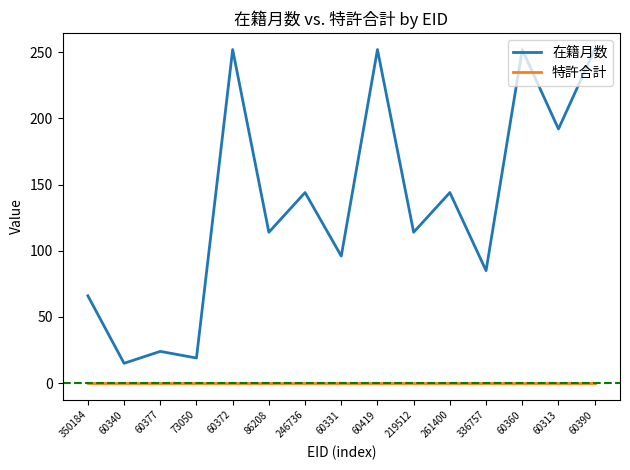

What is the spread (max minus min) of values at 336757?

85